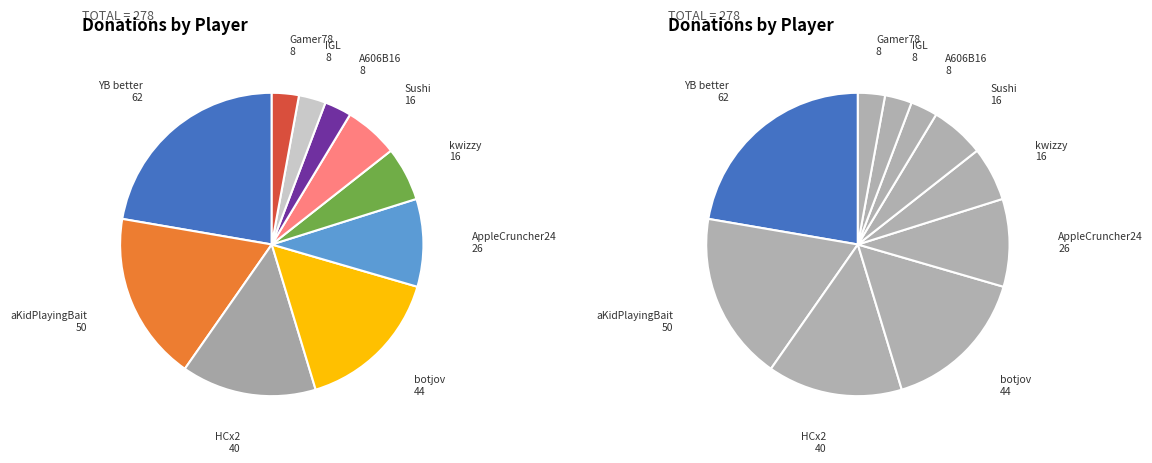

Which category has the biggest portion of the pie?

YB better